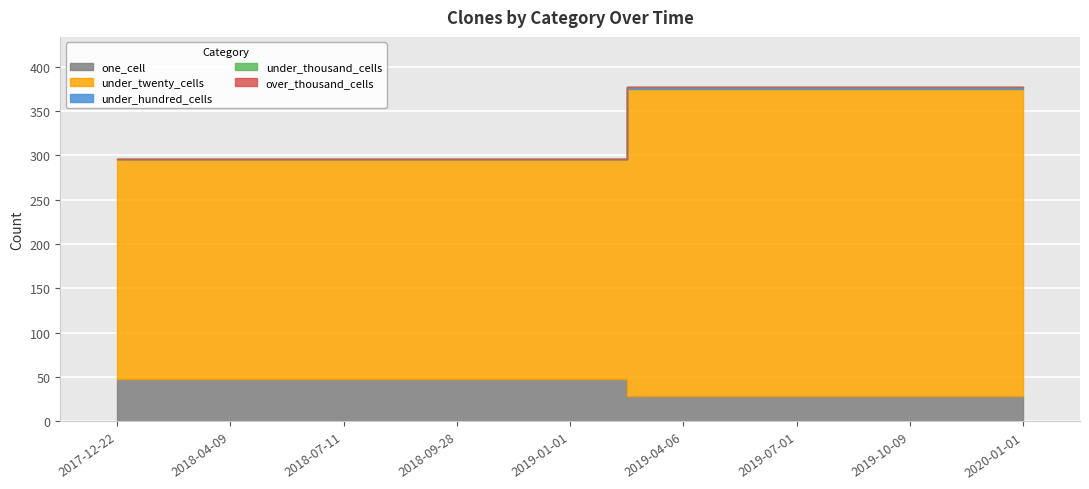

True or false: under_twenty_cells and under_thousand_cells intersect in this chart.

False